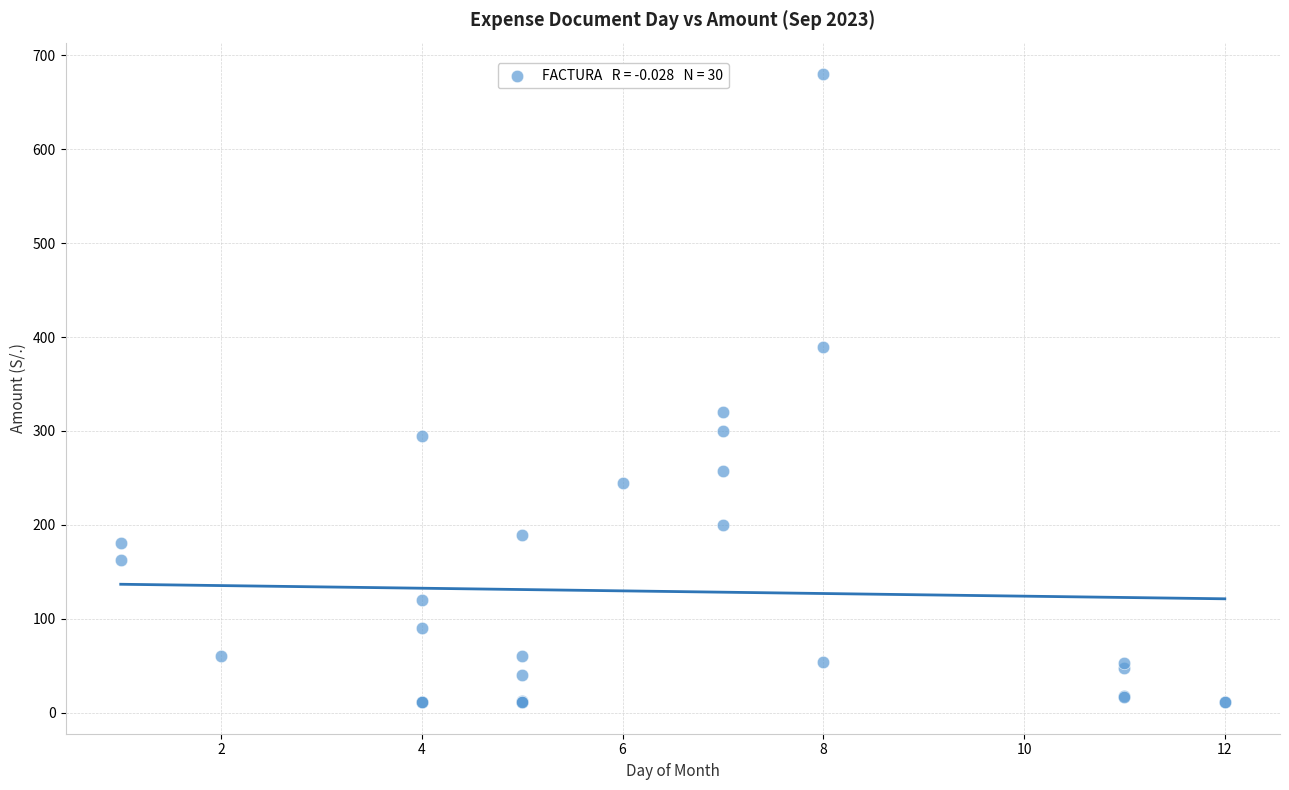

What Y value in the scatter plot is closest to 345?

320.0